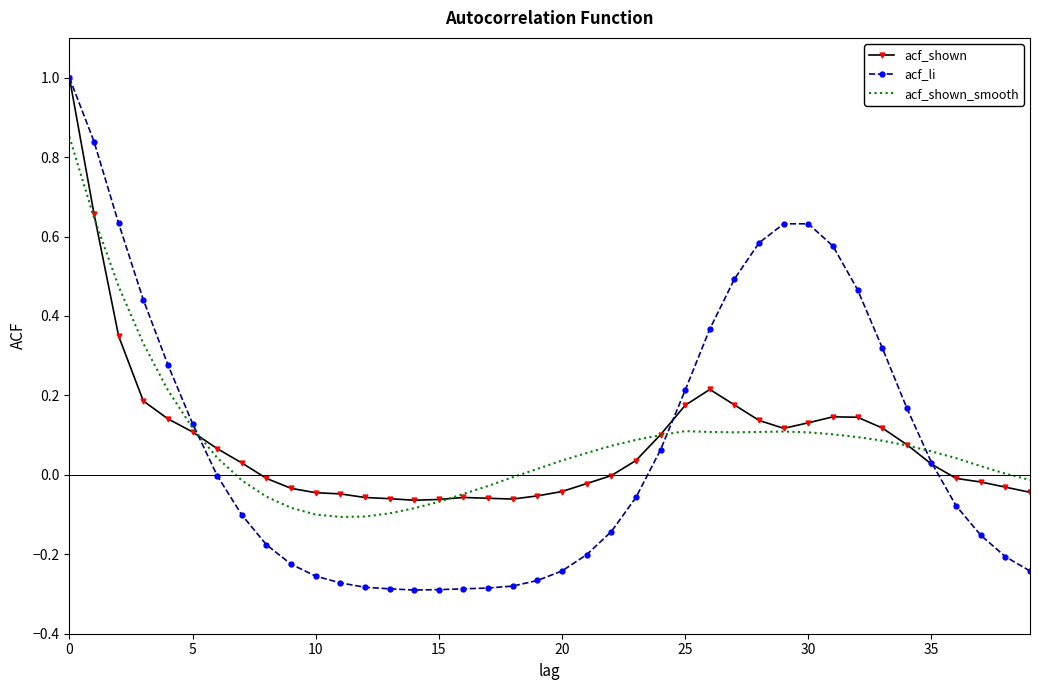

Which series has the largest range (max minus min)?

acf_li